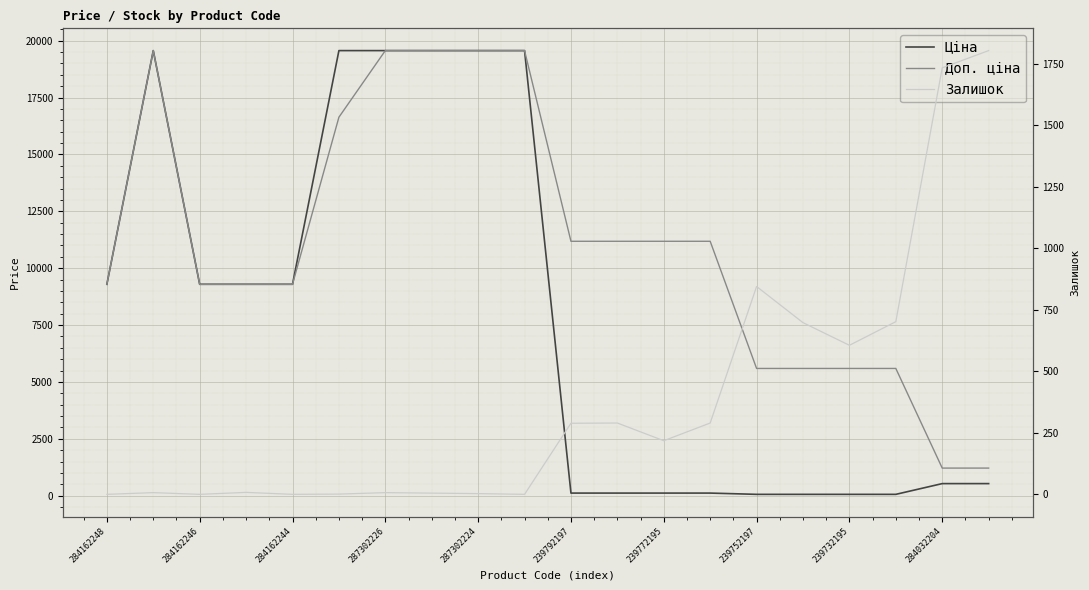

At which label is Ціна closest to 9810?

284162248